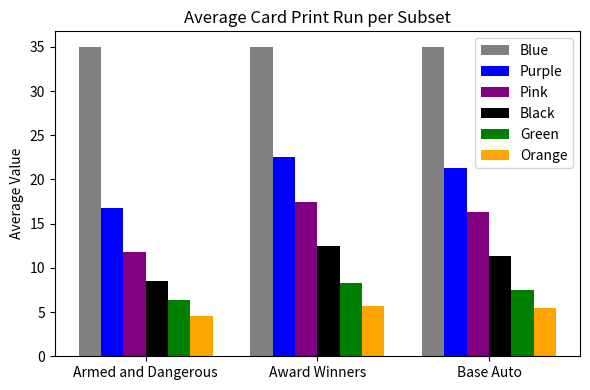

Count the number of data series in this chart.

6